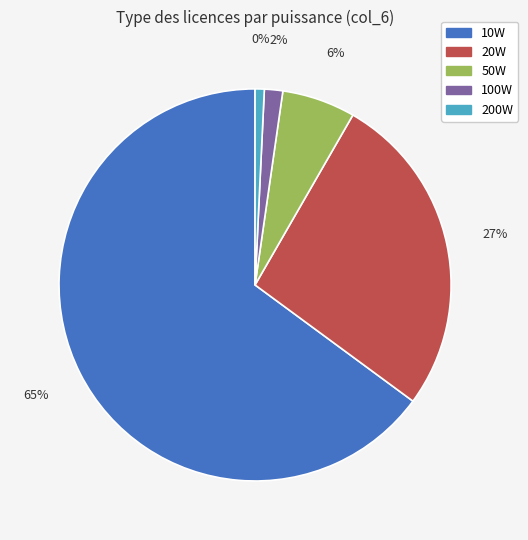

Is it true that 20 is 1% of the pie?

False